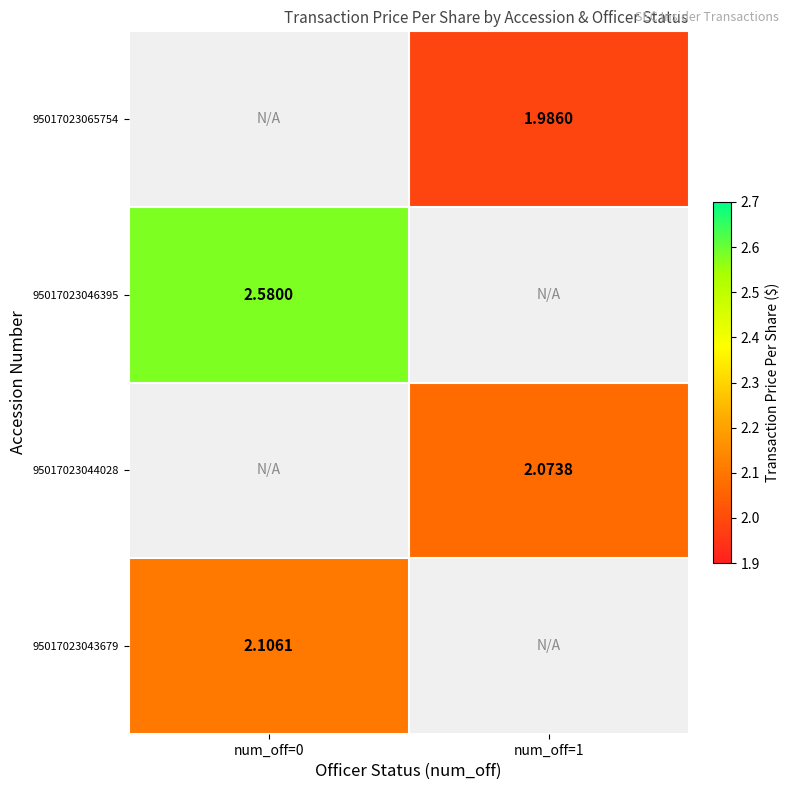

Count the 95017023046395 values in the range 0 to 2.

1